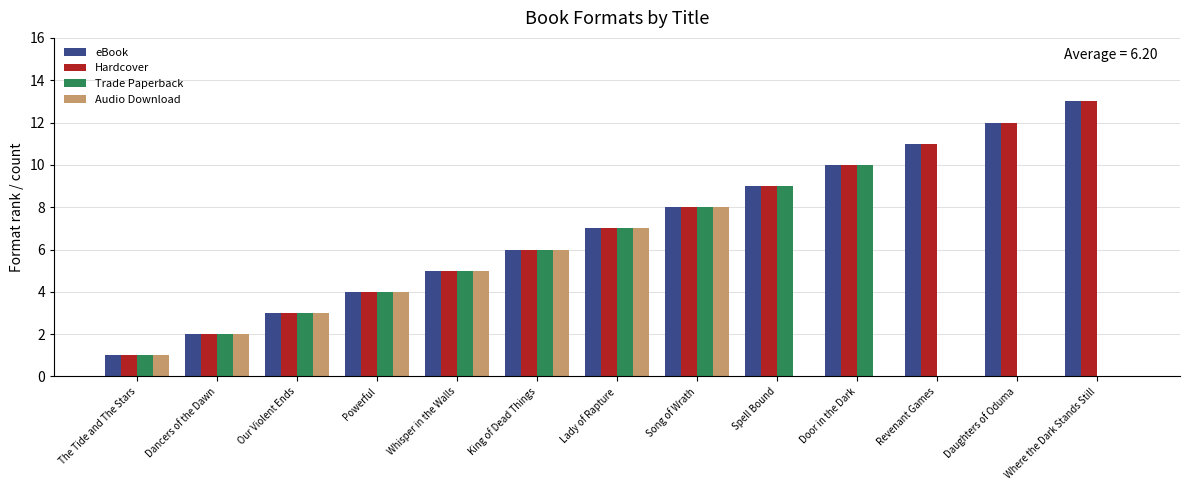

The value of Trade Paperback at Door in the Dark is 10. True or false?

True